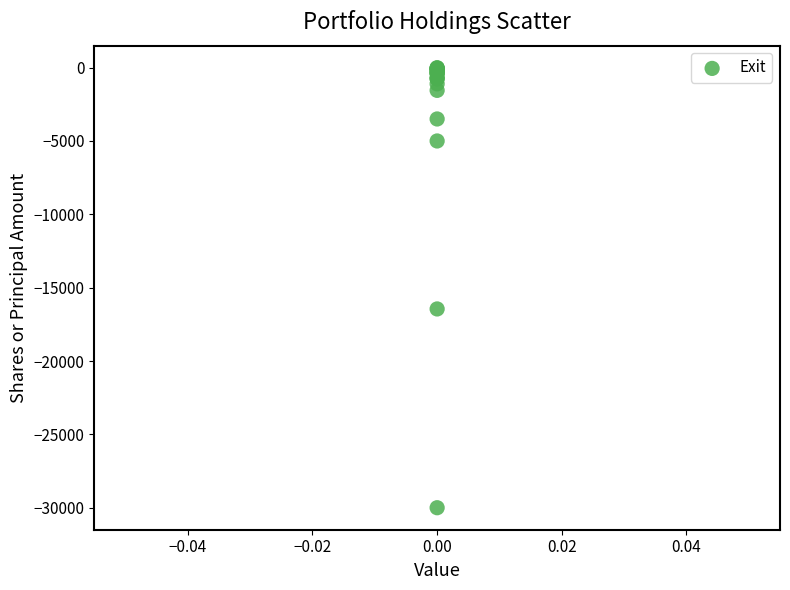

What Y value in the scatter plot is closest to -15001?

-16450